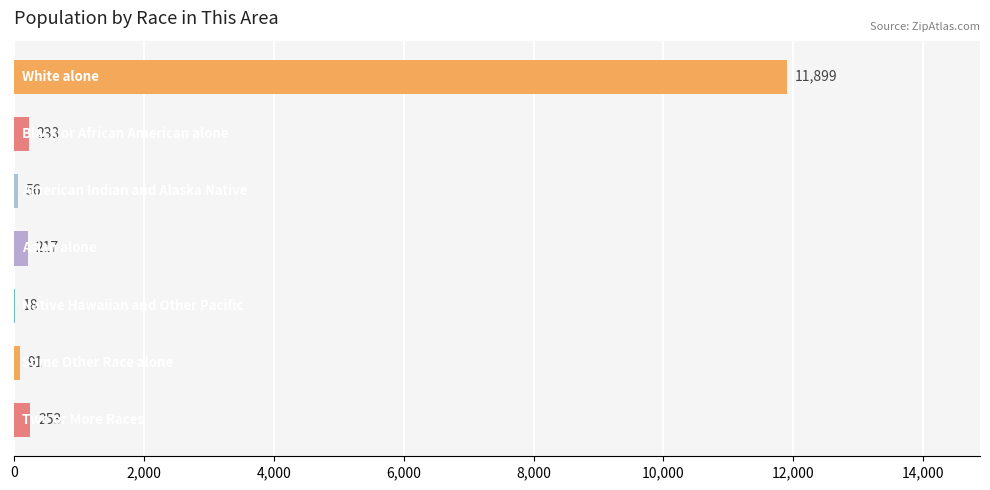

What is the sum of all values?

12767